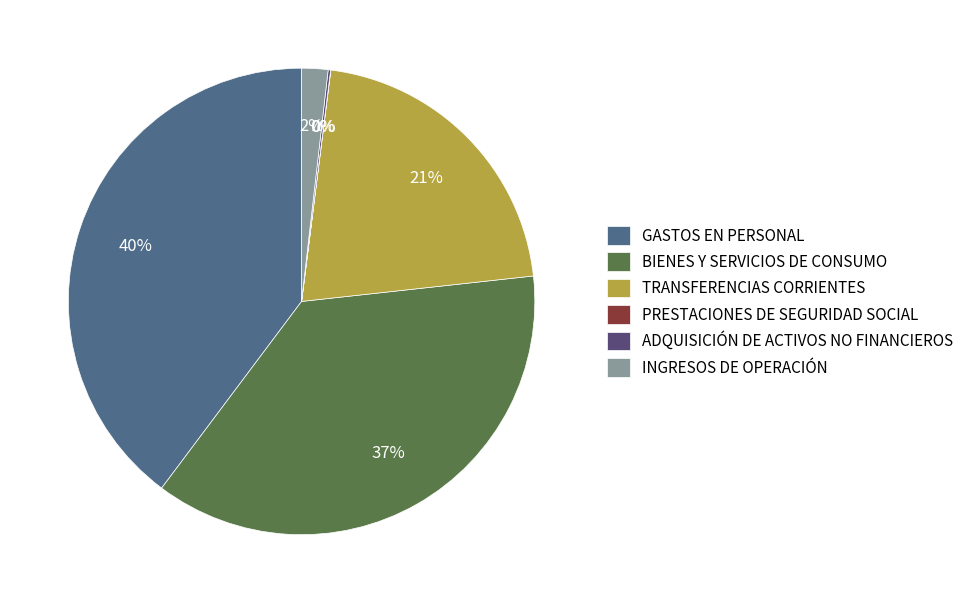

Is there any slice that represents more than half of the pie?

No